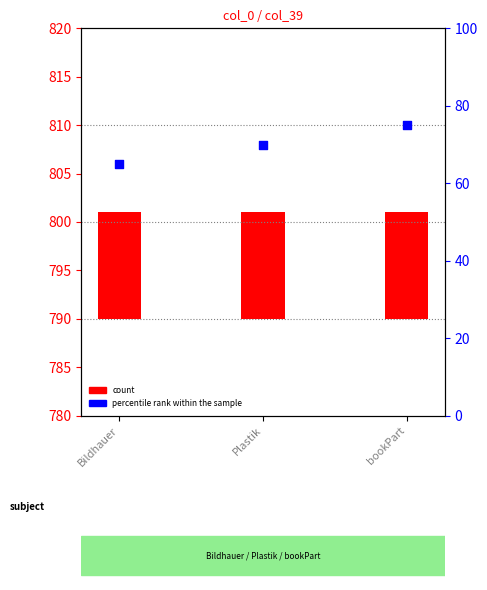

What is the ratio of the value at Plastik to the value at Bildhauer?

1.1